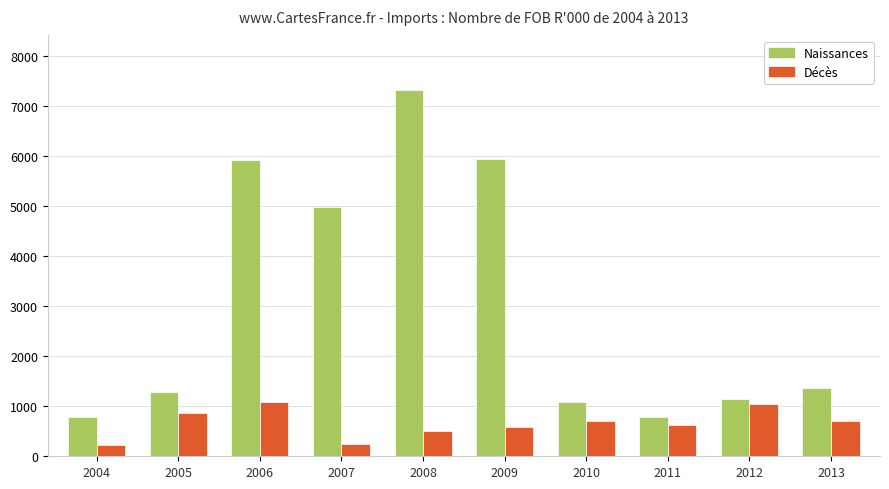

Where is Naissances nearest to the value 4045?

2007